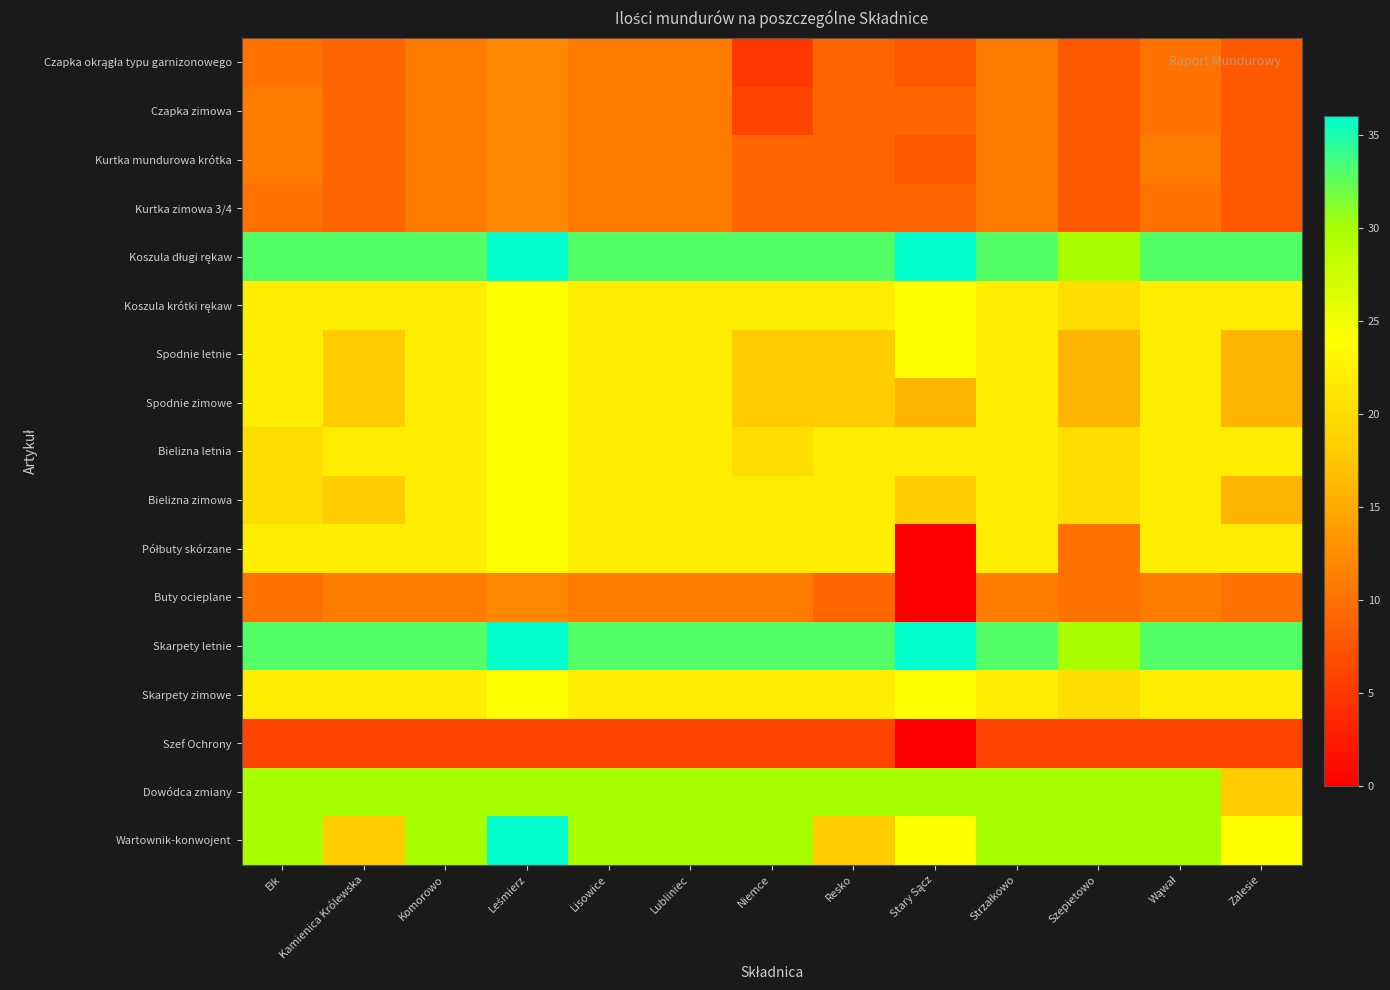

Count the Bielizna letnia values in the range 22 to 23.

9